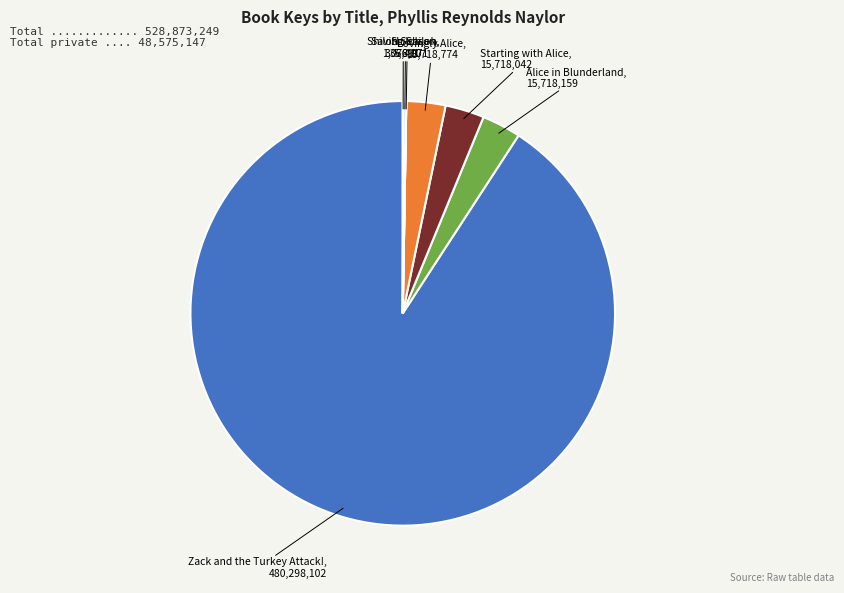

Is there any slice that represents more than half of the pie?

Yes